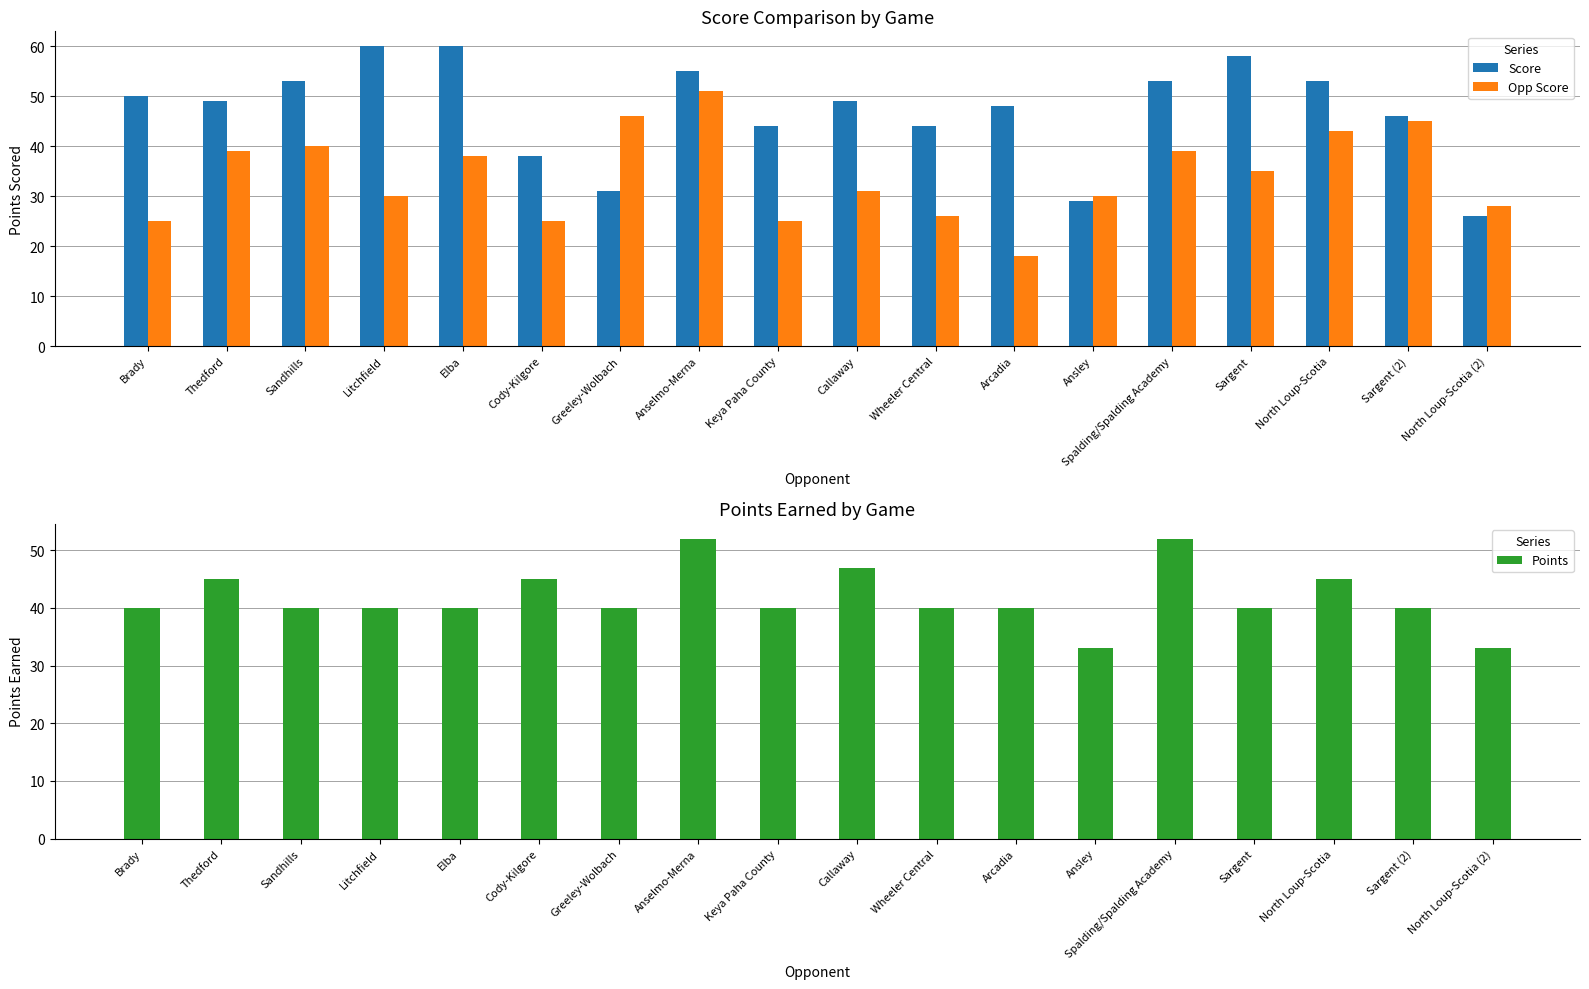

The Opp Score series shows 29 at Anselmo-Merna. True or false?

False